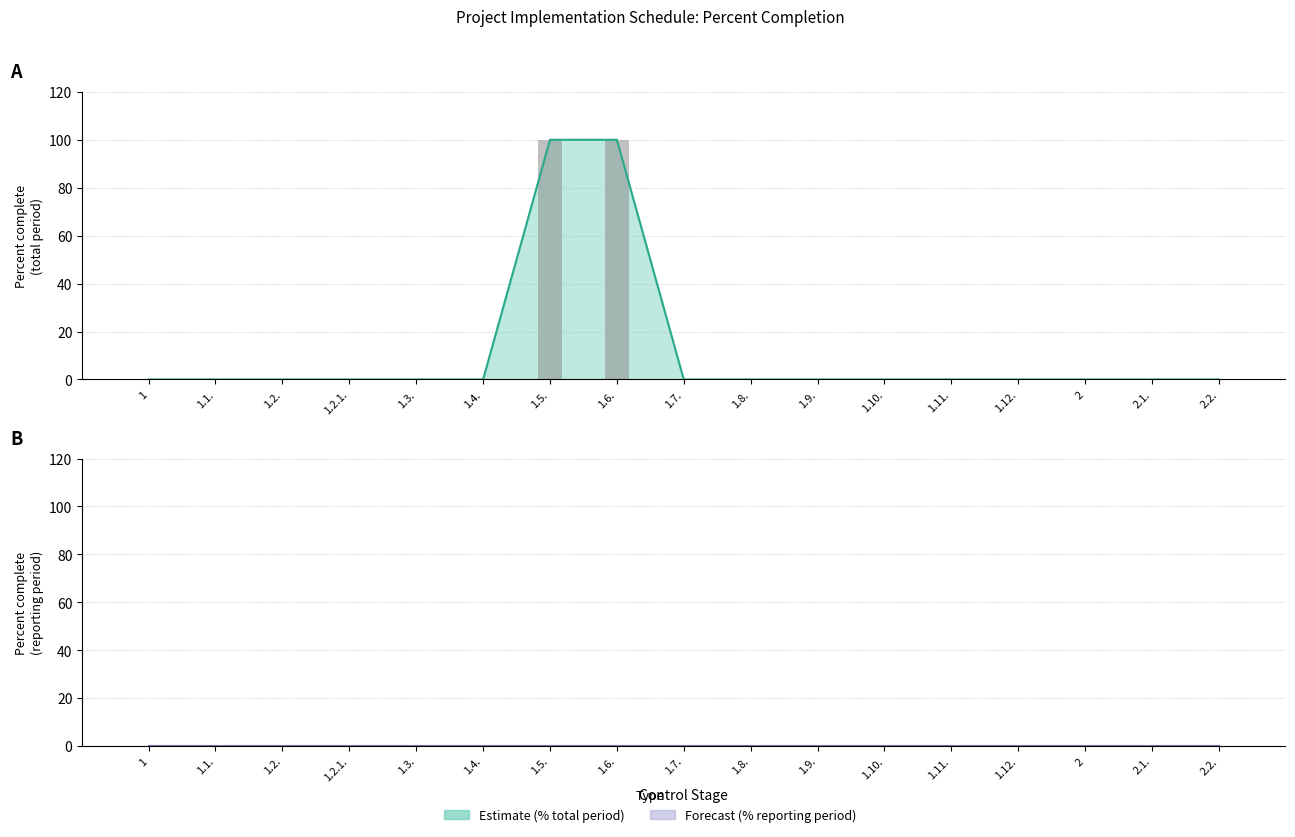

Between 1.7. and 1.2.1., which is larger?

1.7.